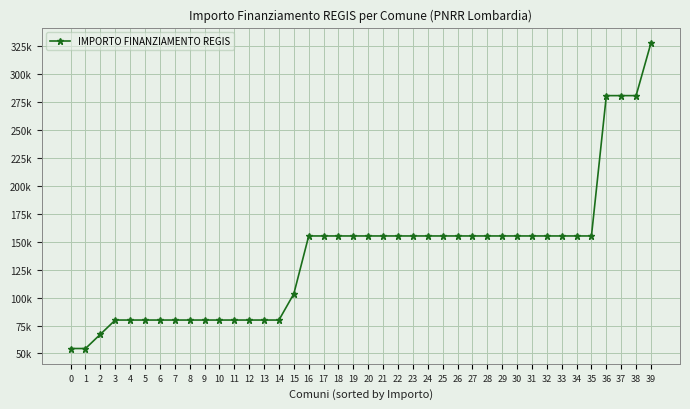

Rank the categories by value from highest to lowest.

39, 36, 37, 38, 16, 17, 18, 19, 20, 21, 22, 23, 24, 25, 26, 27, 28, 29, 30, 31, 32, 33, 34, 35, 15, 3, 4, 5, 6, 7, 8, 9, 10, 11, 12, 13, 14, 2, 0, 1